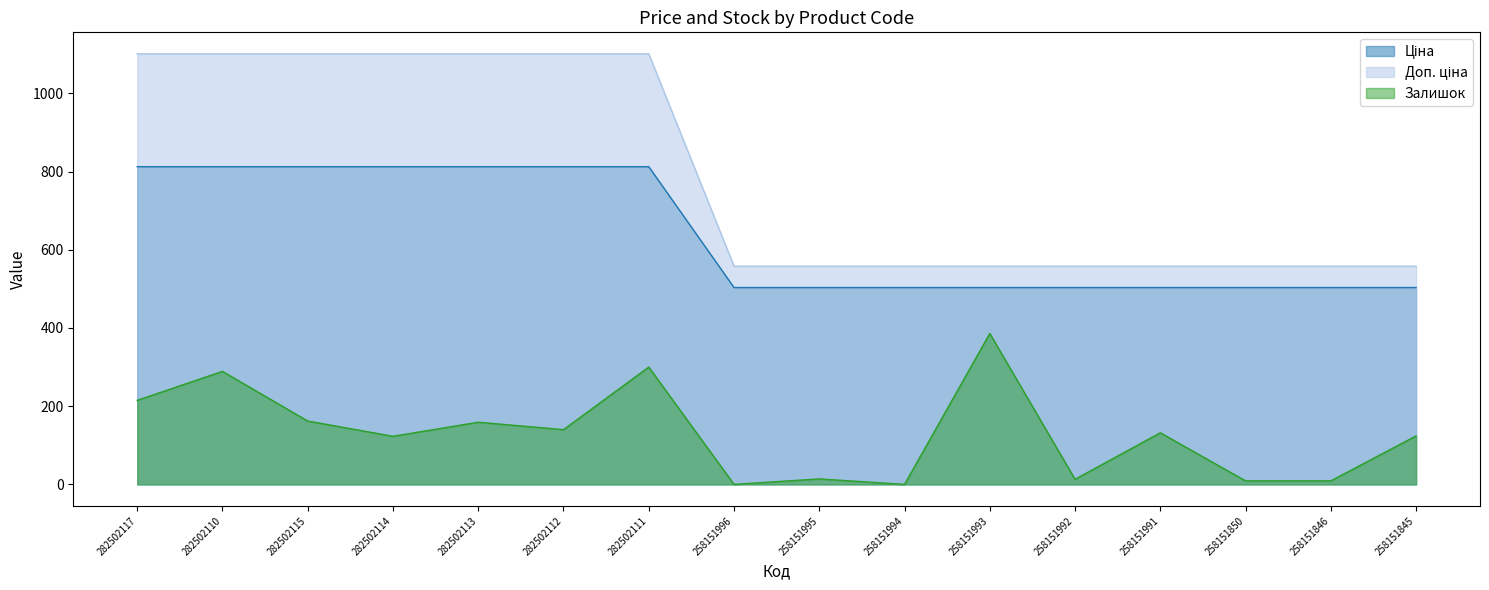

What is the total value across all series at 282502113?

2072.6